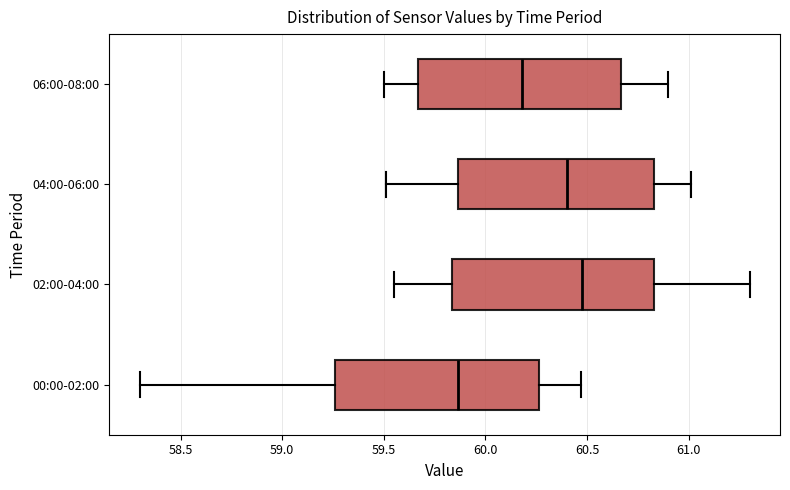

Which box has the furthest to the right median line?

02:00-04:00